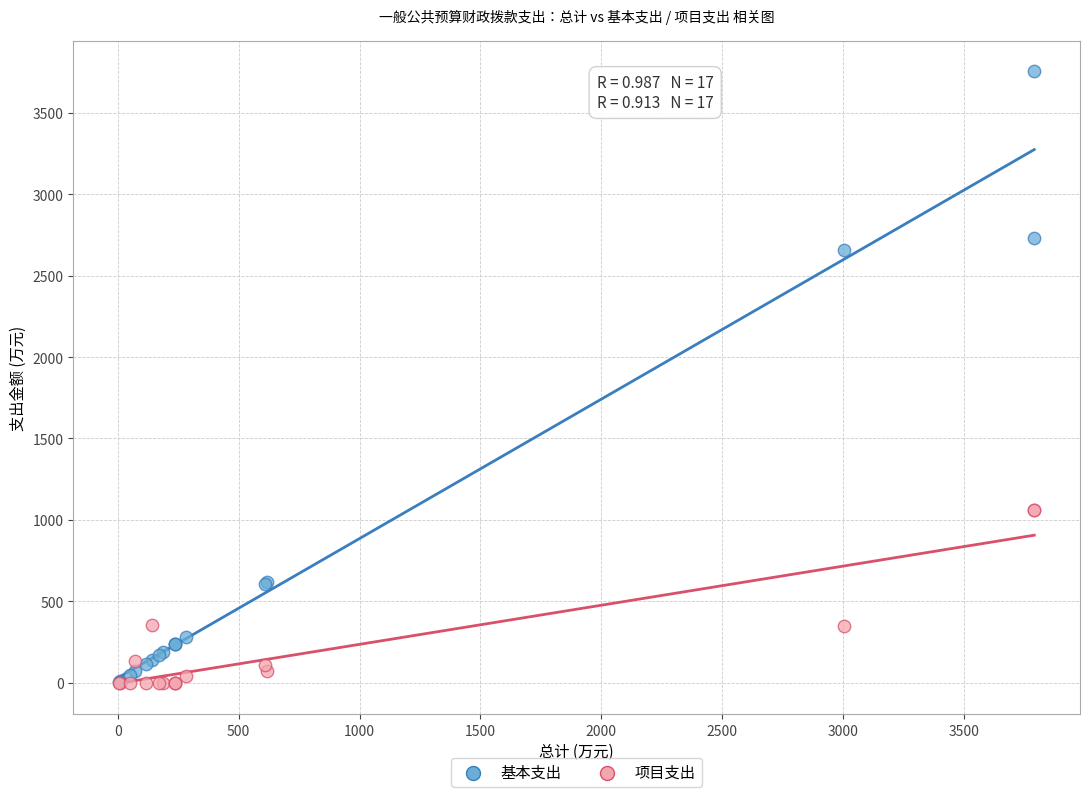

Which series reaches the maximum Y coordinate?

基本支出